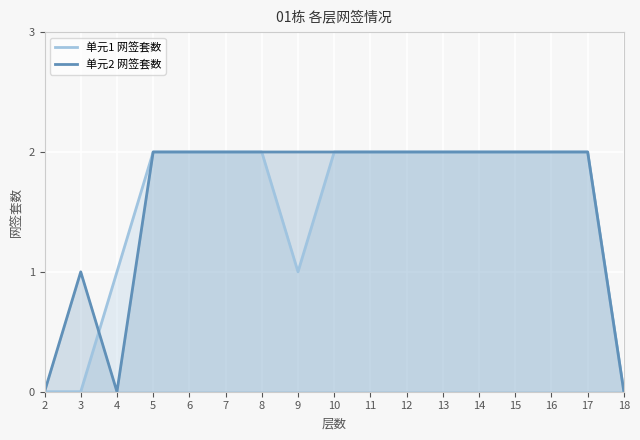

What is the value of the 单元1 网签套数 point at the 10th from the left?

2